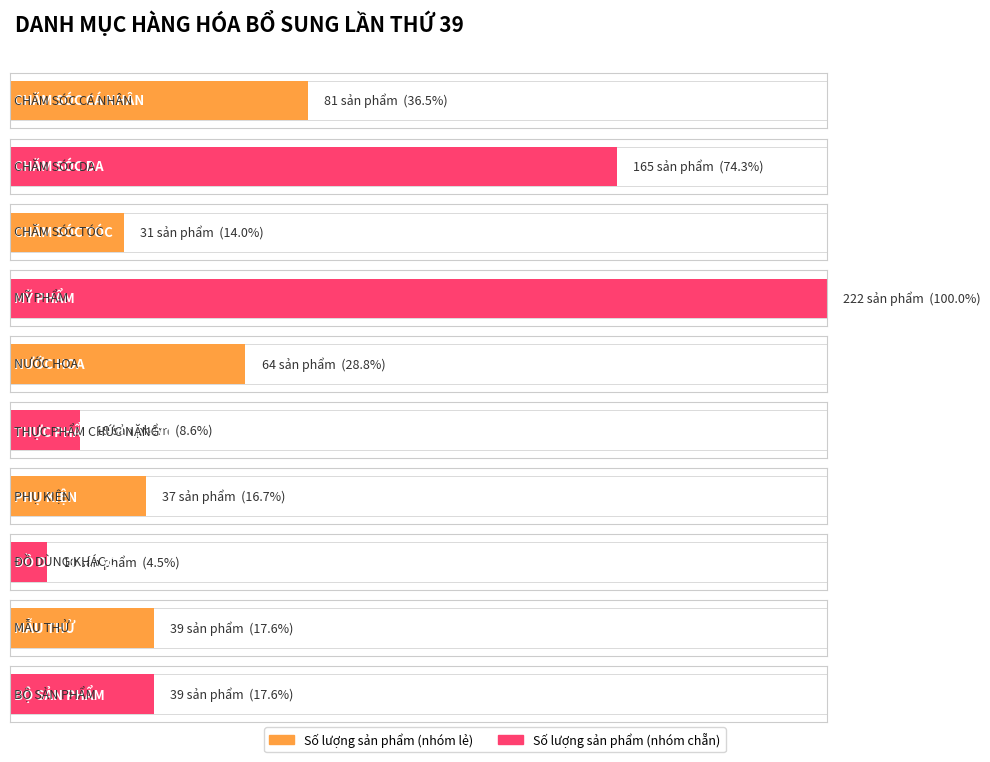

What is the difference between the values at MỸ PHẨM and THỰC PHẨM CHỨC NĂNG?

203